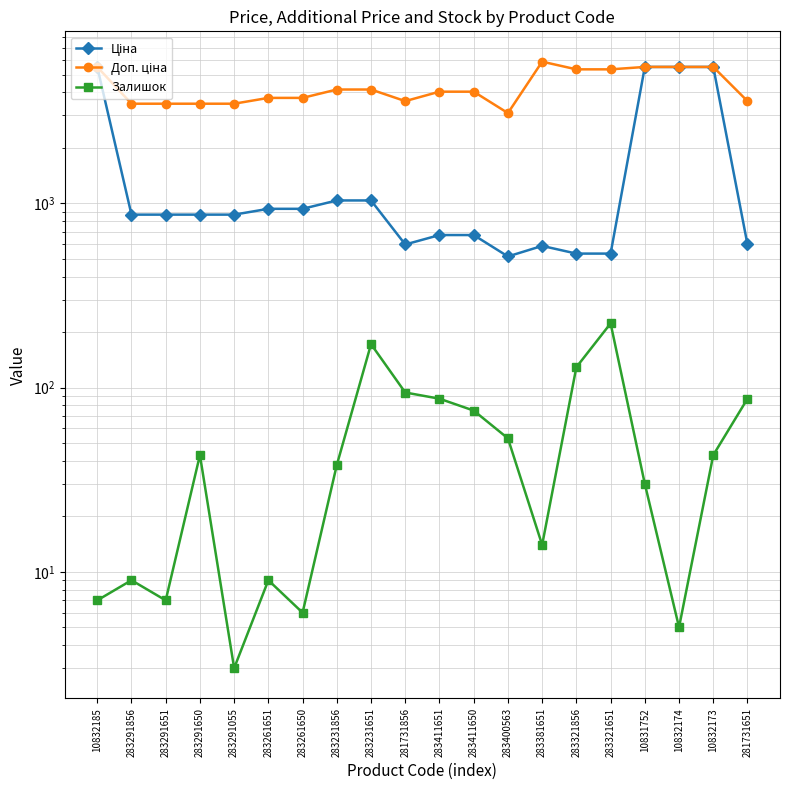

What is the sum of the Доп. ціна values at 283411651 and 281731856?

7622.7